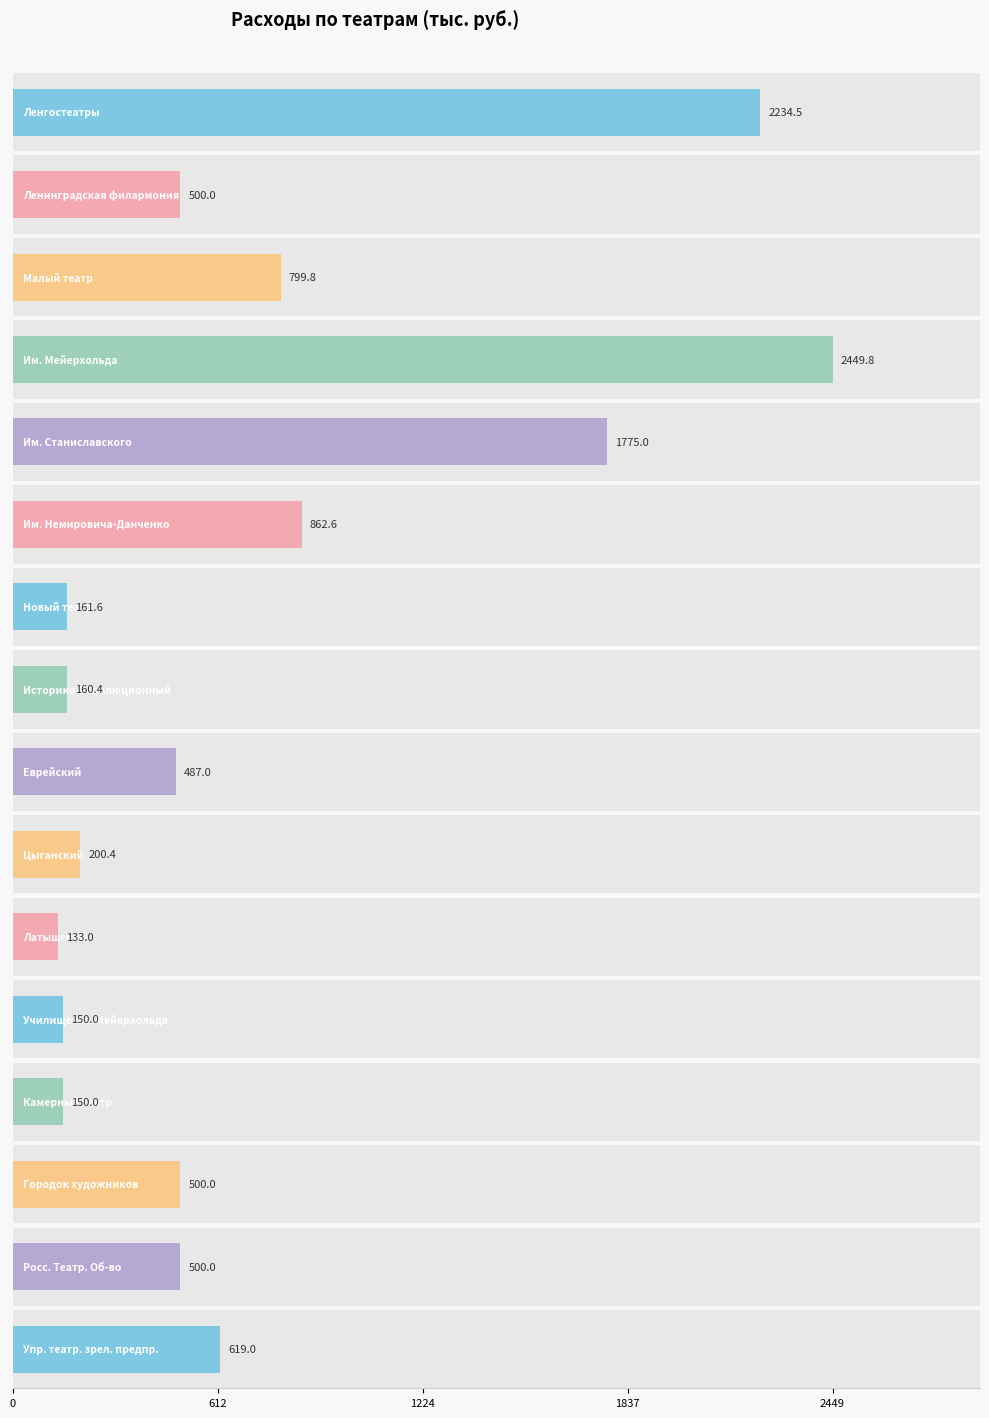

Is the value of Текущее содержание at Камерный театр greater than the value of Всего расходов at Городок художников?

No